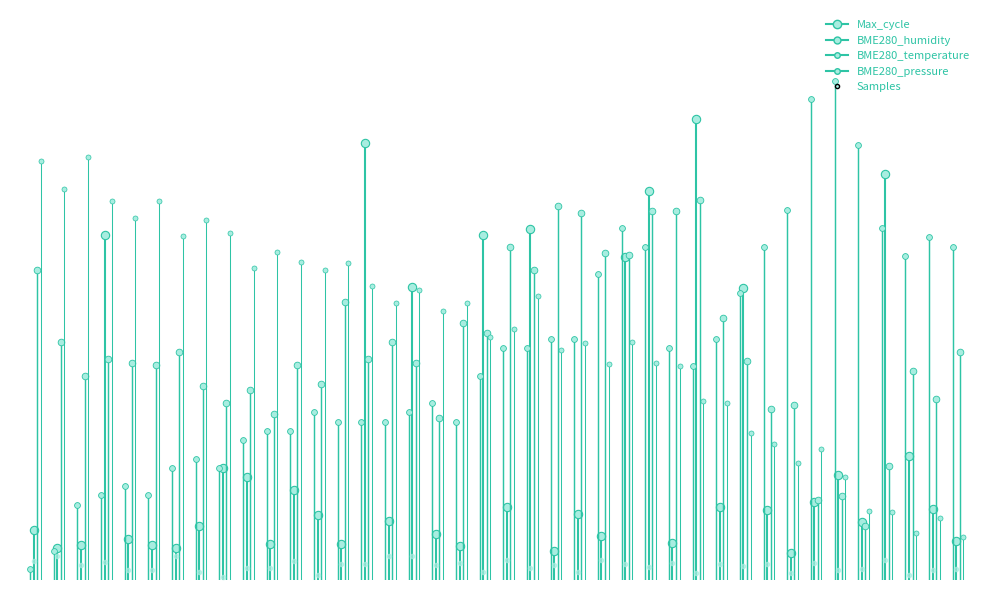

How many data points in BME280_humidity are less than 57?

1